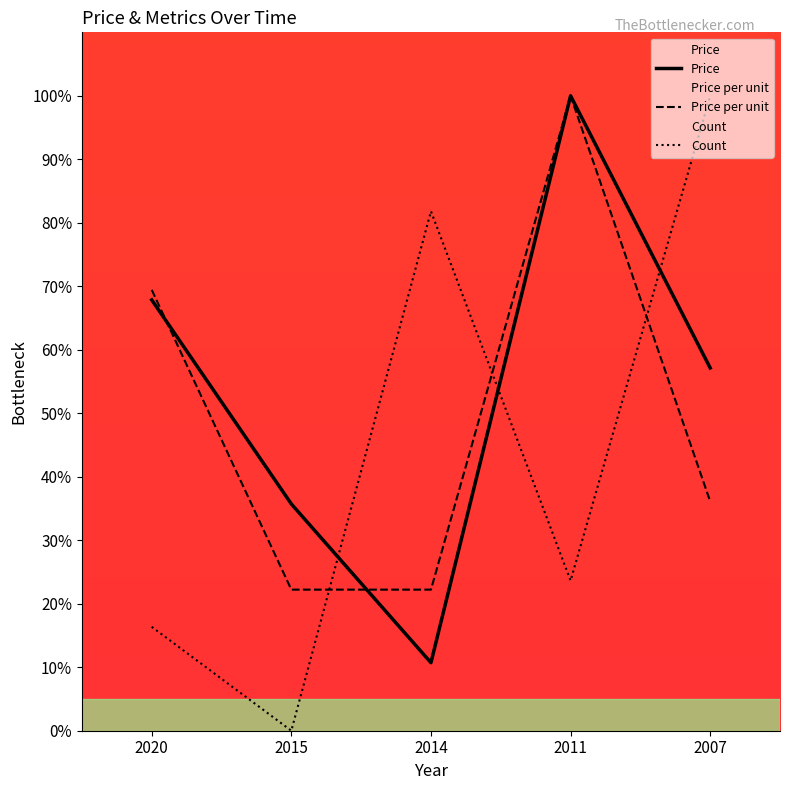

How many values in the Price_per_unit series are below 36?

2